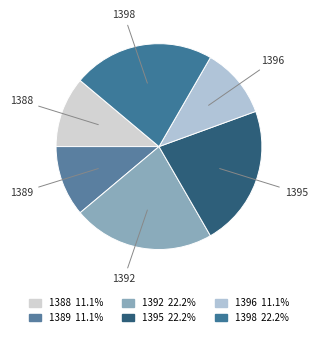

How many slices are in this pie chart?

6